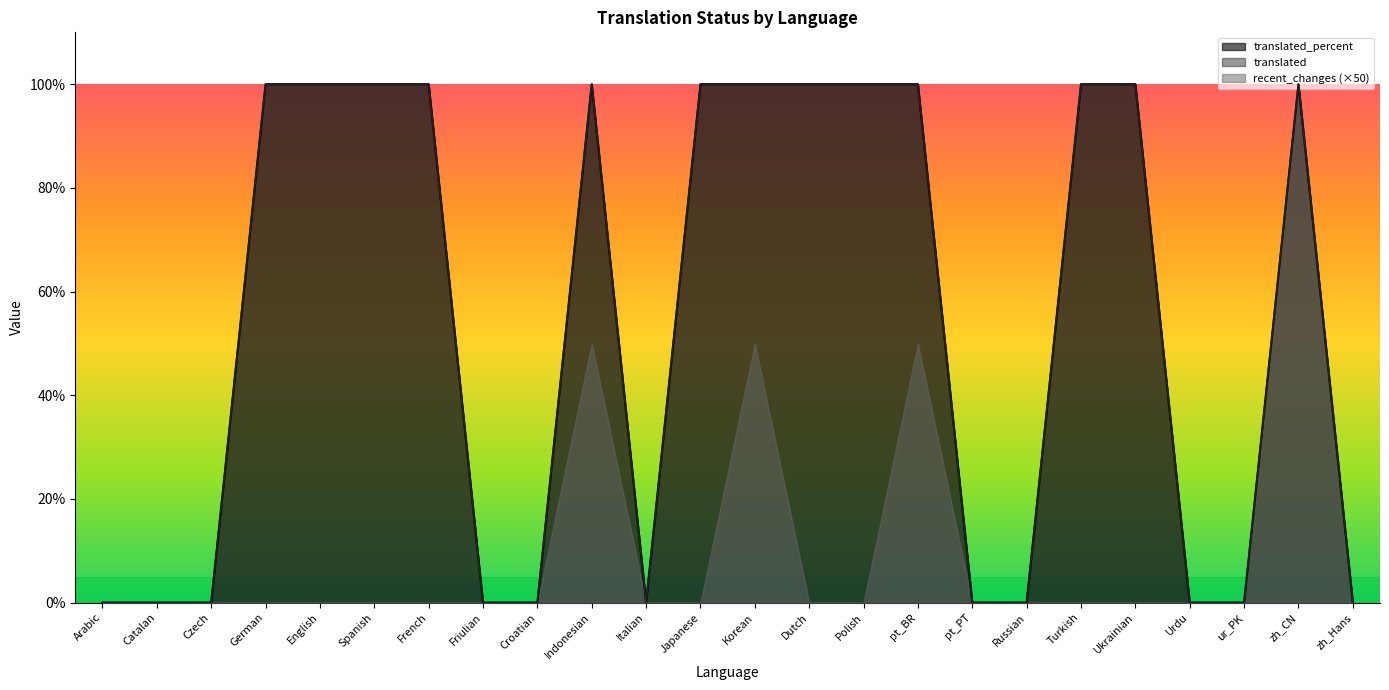

What is the average value of the translated series?

54